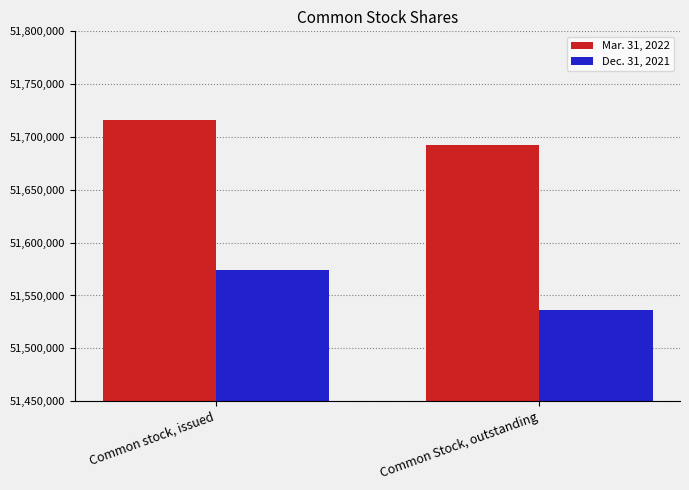

Reading left to right, what are all the values shown in this chart?

Mar. 31, 2022: 51716194	51692666
Dec. 31, 2021: 51573924	51536181